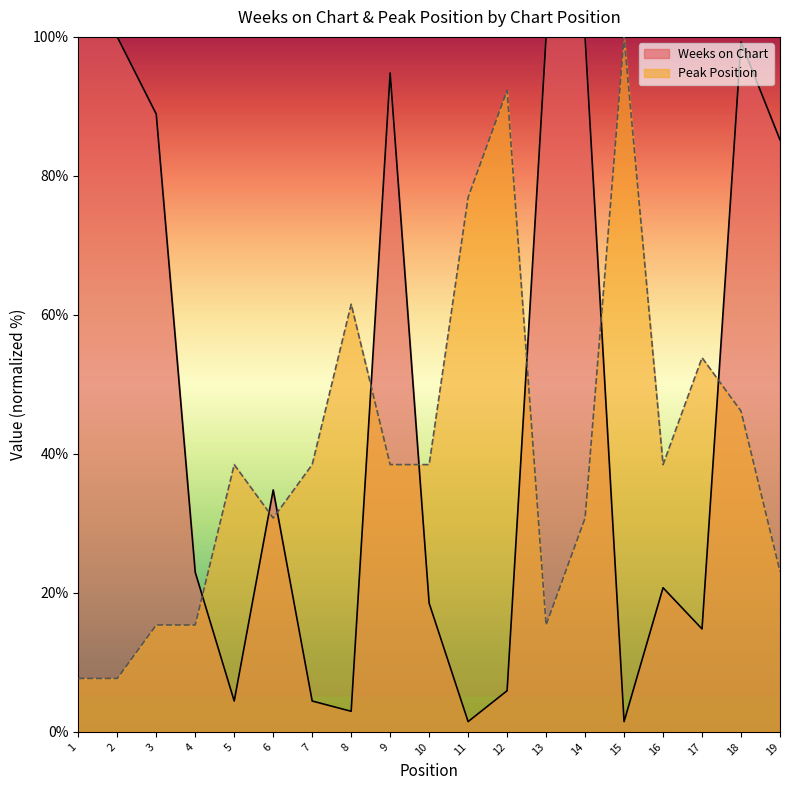

At which label is Weeks on Chart closest to 50?

6